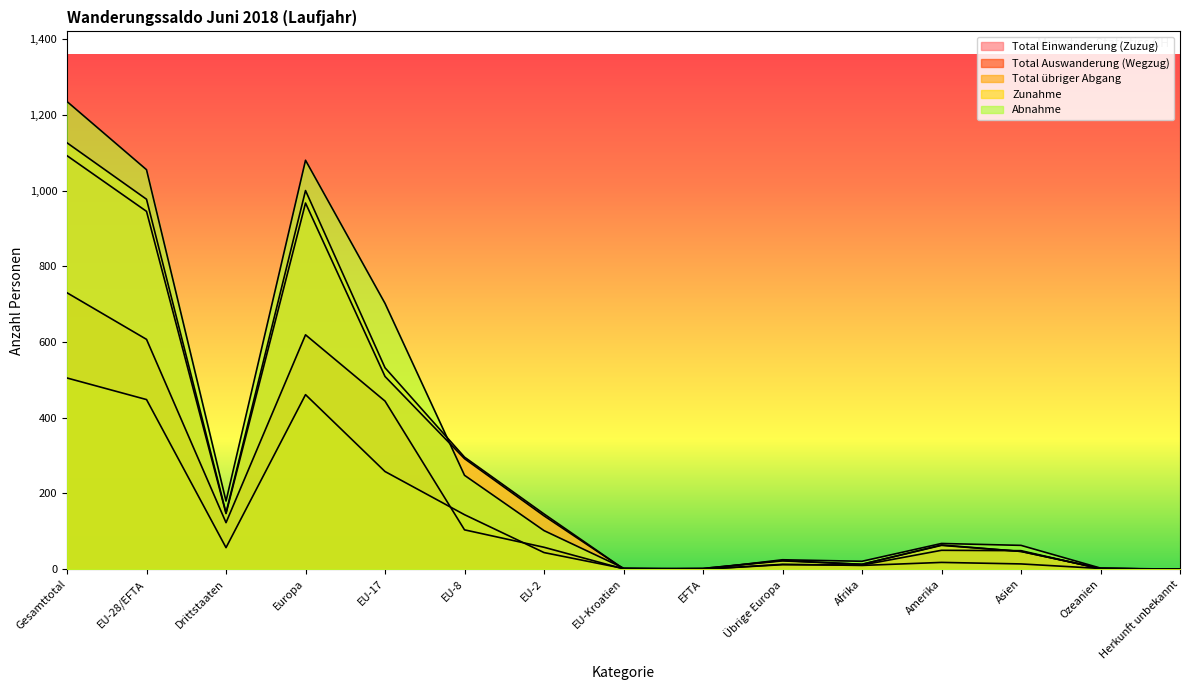

What is the value of the Total übriger Abgang point at the 4th from the left?

461